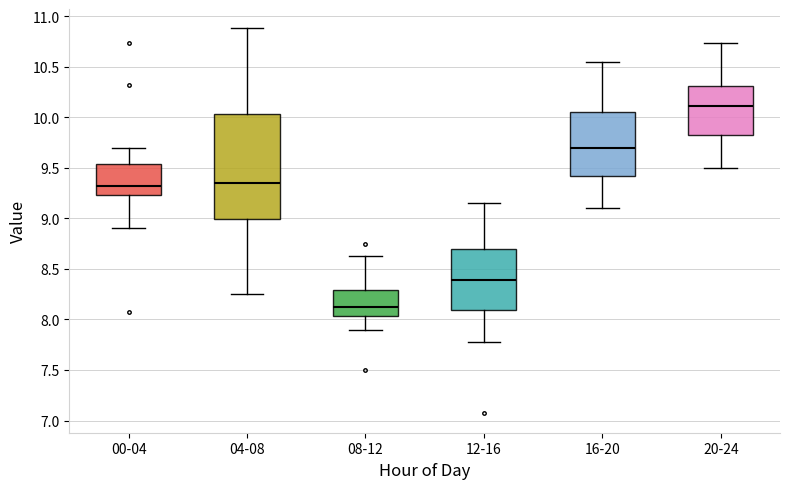

Which box has the highest median line?

20-24